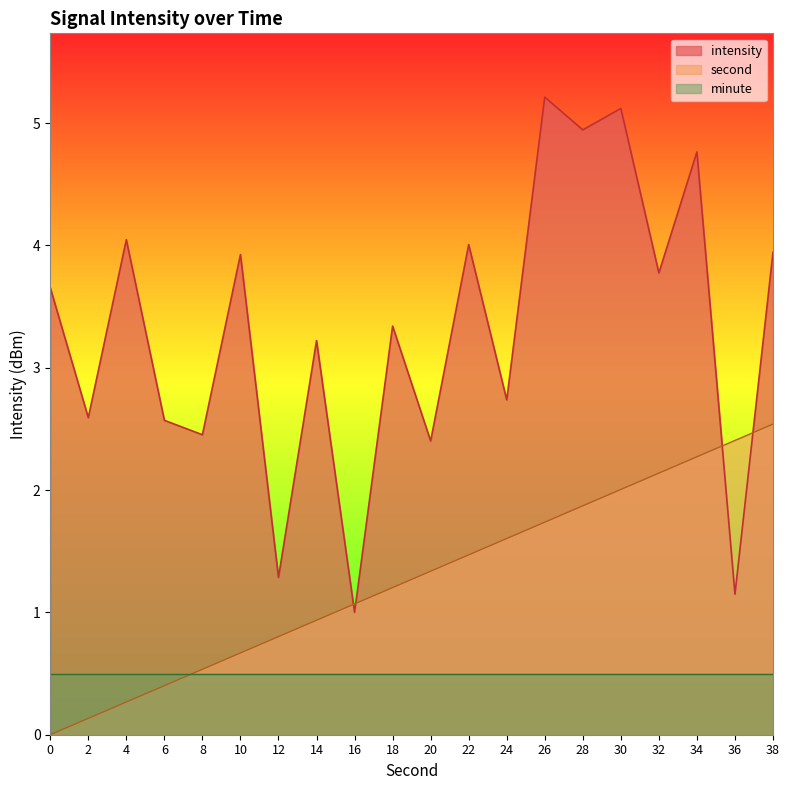

Which series has the widest spread of values?

intensity